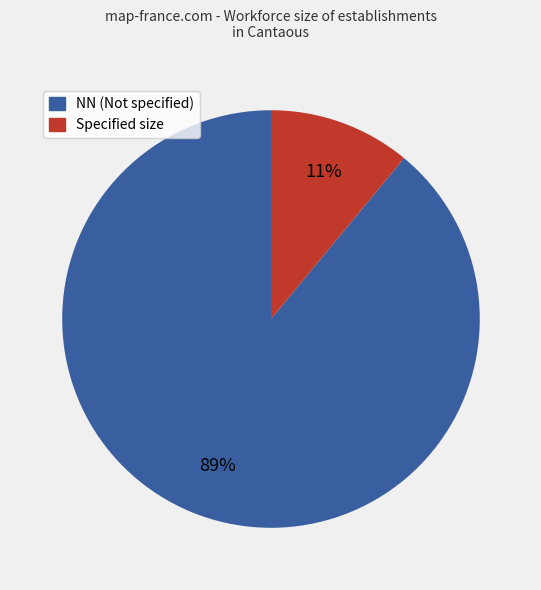

Between NN (Not specified) and Specified size, which is larger?

NN (Not specified)